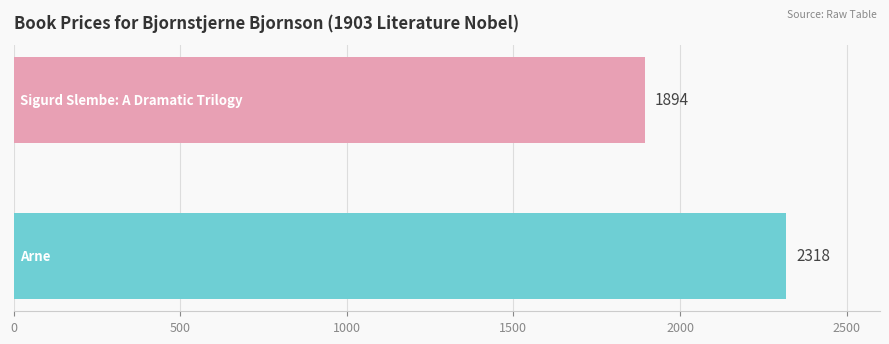

How many values are between 1894 and 2318?

2